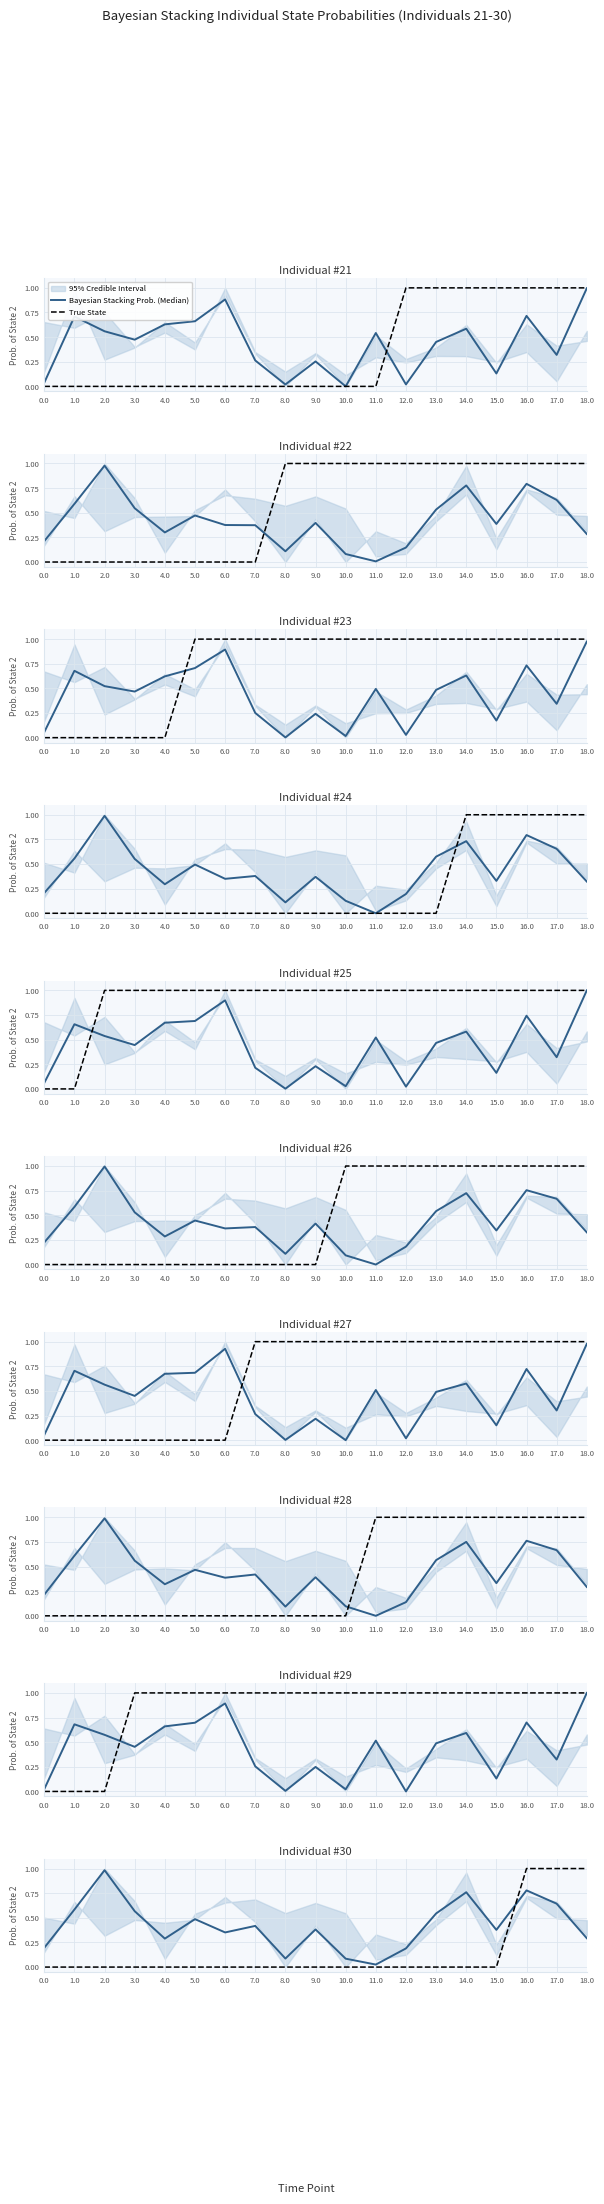

Is the value of Bayesian Stacking Prob. (Median) at 14.0 greater than the value of True State at 11.0?

Yes